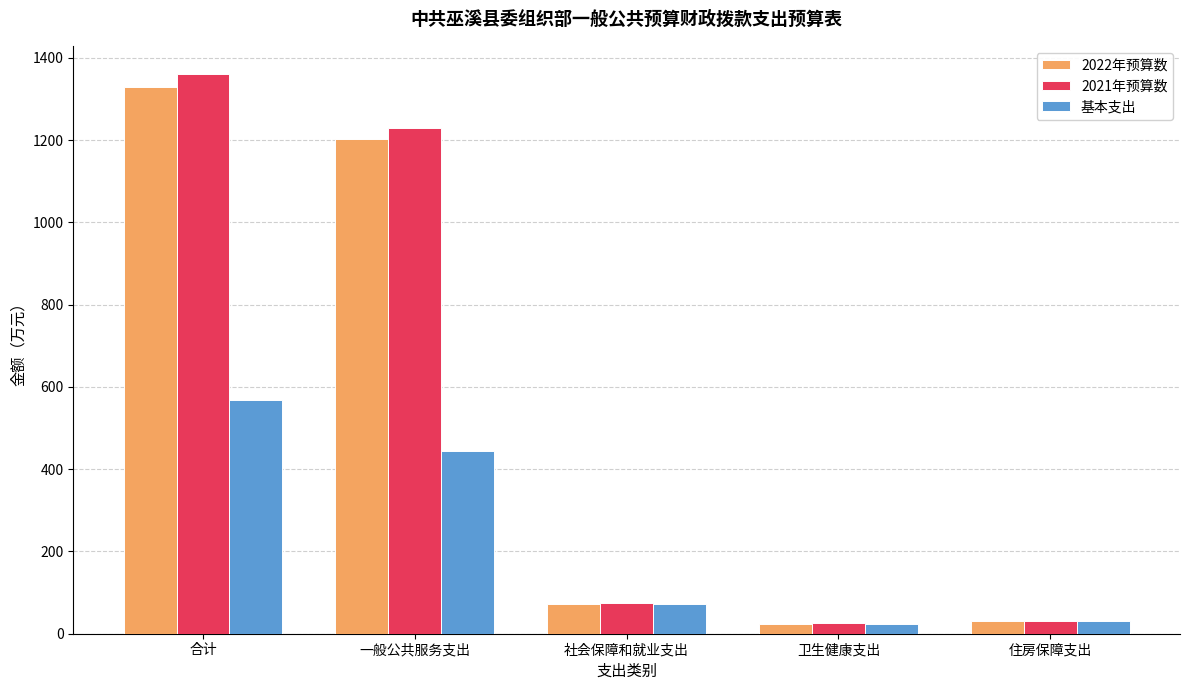

What is the average value of the 2021年预算数 series?

544.6